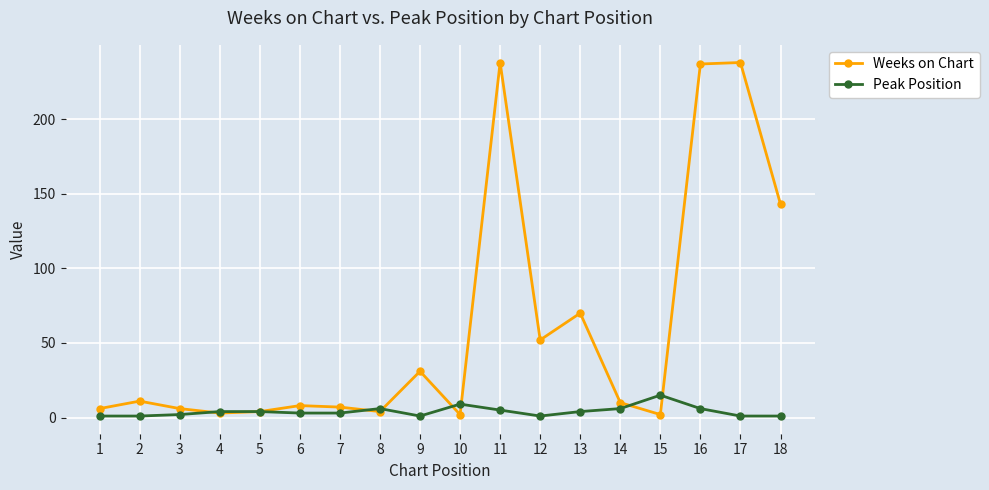

List the series in order of their overall mean, lowest first.

Peak Position, Weeks on Chart